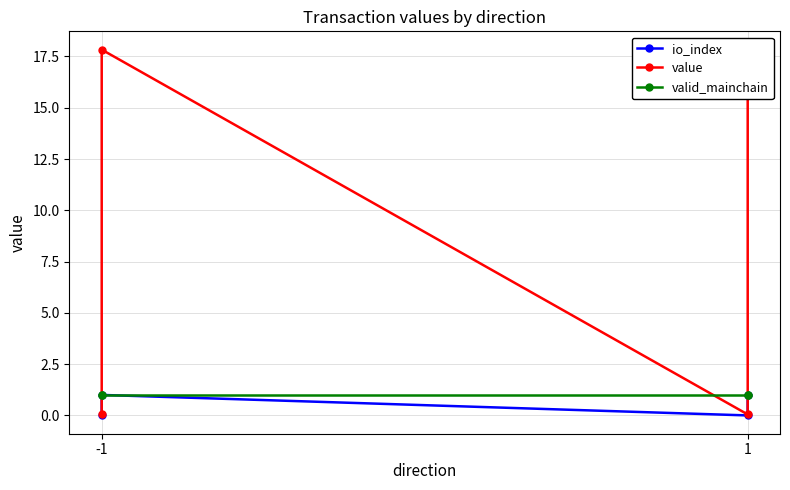

How many times do valid_mainchain and value cross each other?

3